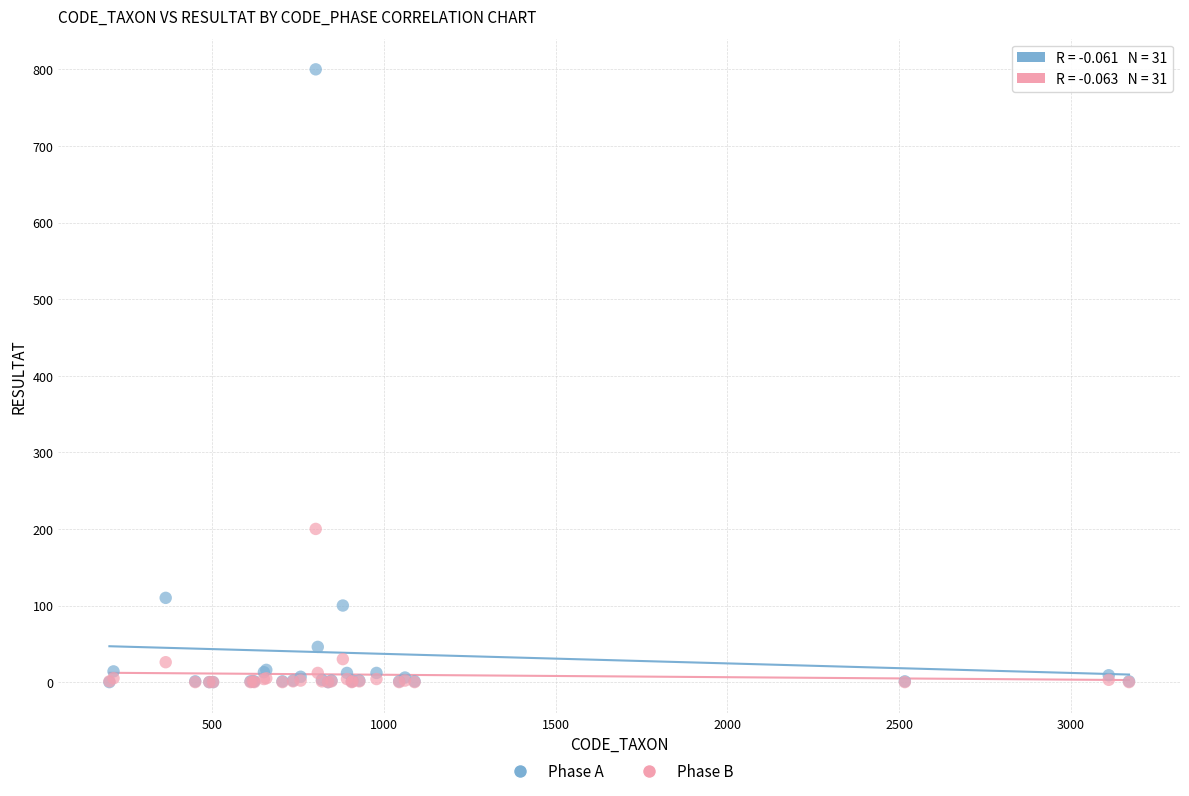

In the Phase A series, what Y value is closest to 400?

110